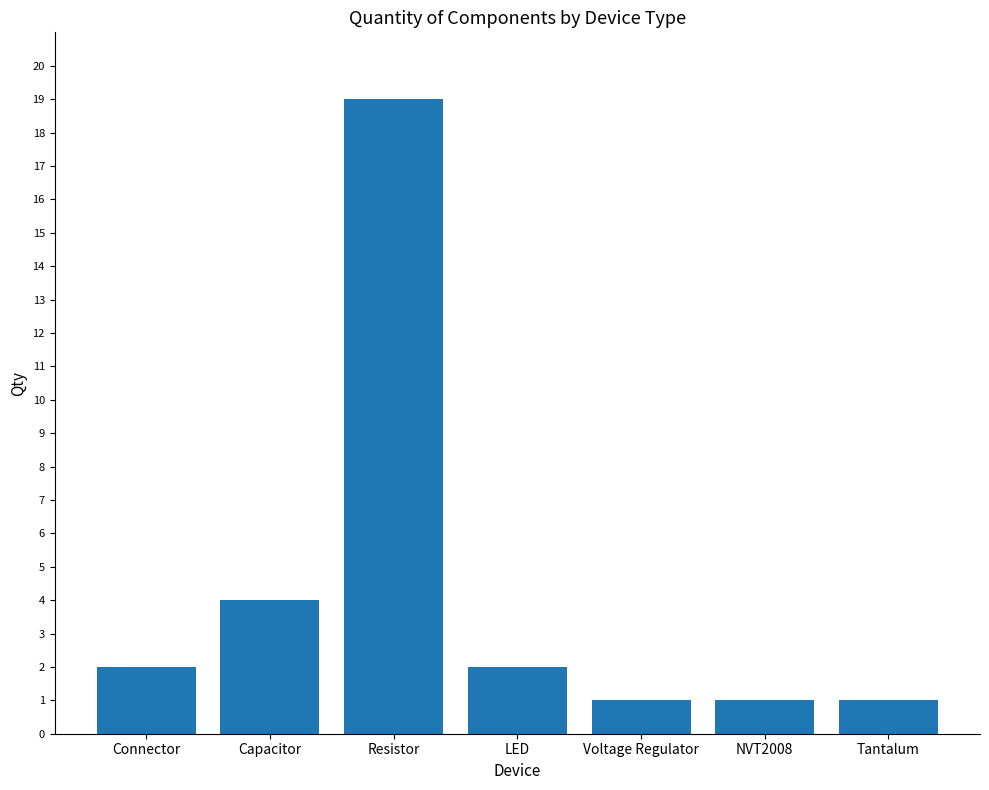

Reading left to right, list all the values displayed in this chart.

Connector=2	Capacitor=4	Resistor=19	LED=2	Voltage Regulator=1	NVT2008=1	Tantalum=1